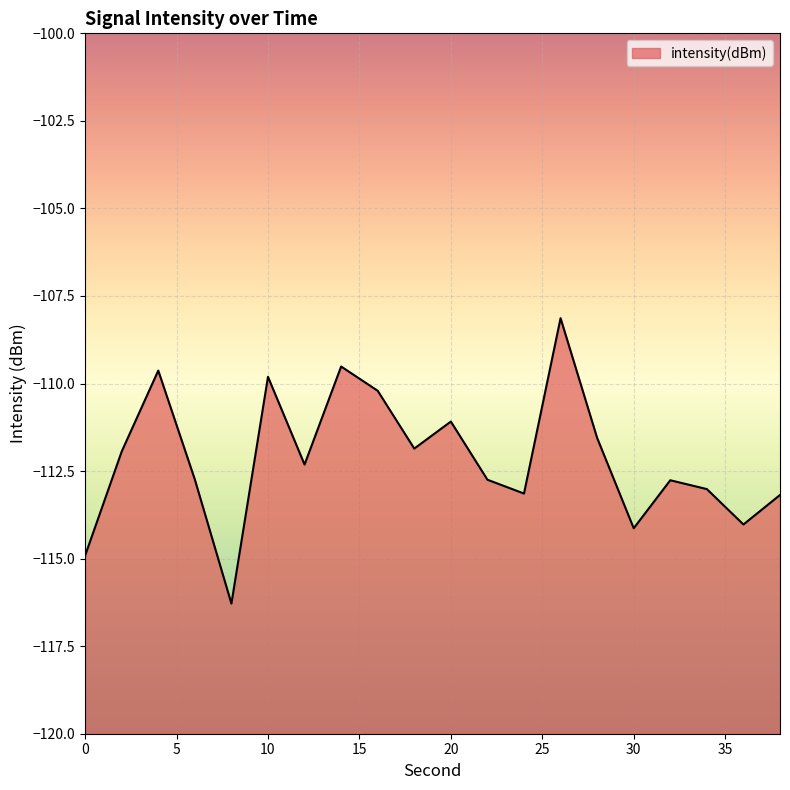

Where is the data nearest to the value -112?

2